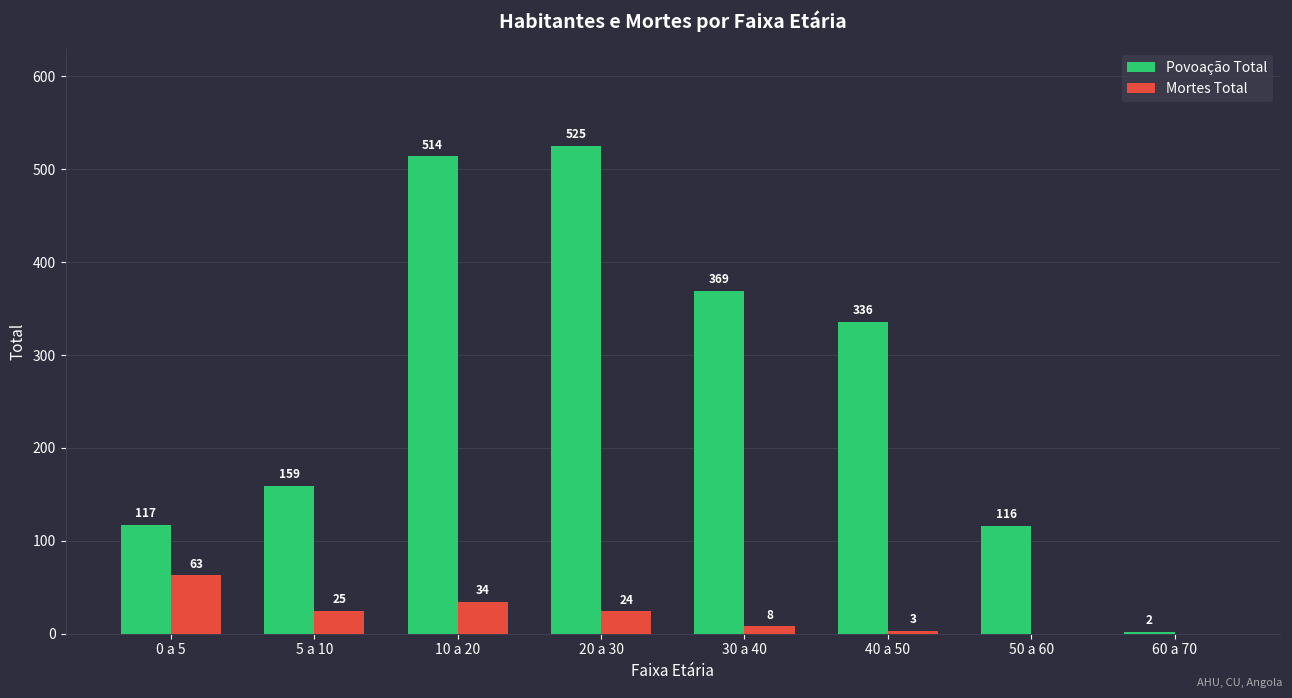

What is the difference between the Mortes Total values at 20 a 30 and 40 a 50?

21